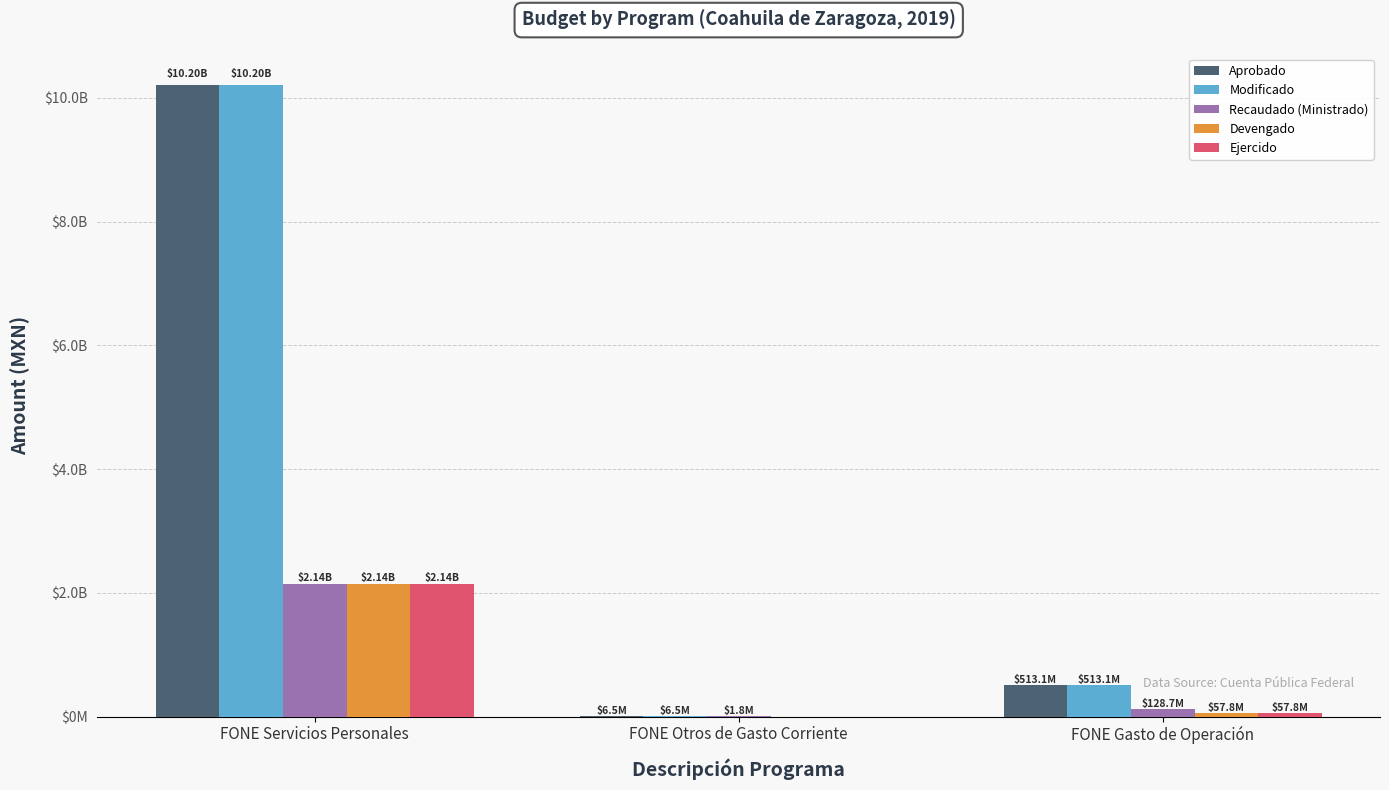

What is the sum of all Aprobado values?

10723983193.5